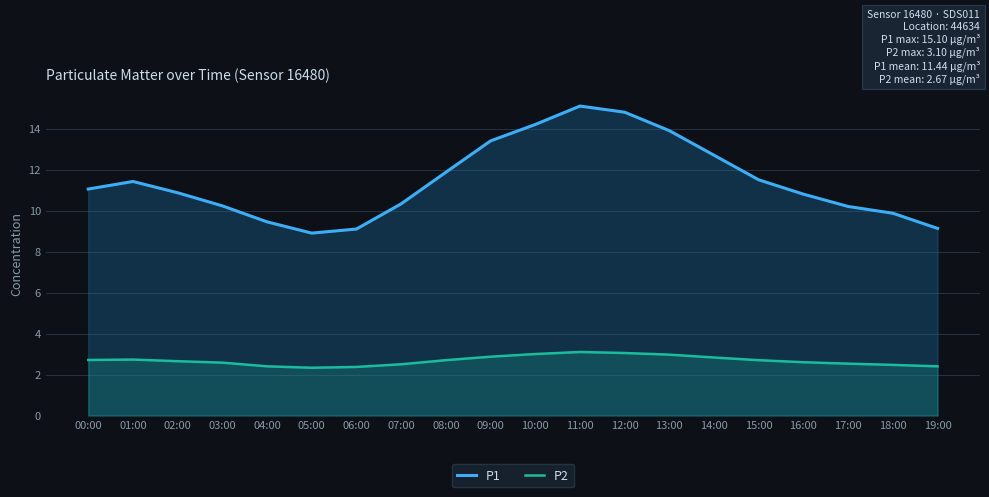

What is the spread (max minus min) of values at 00:00?

8.3